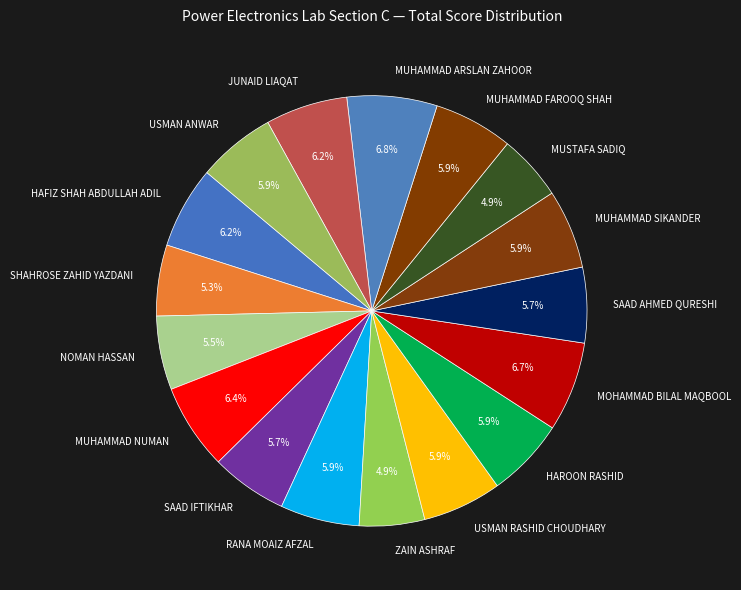

Approximately how many times larger is the value at ZAIN ASHRAF compared to MUHAMMAD SIKANDER?

0.8